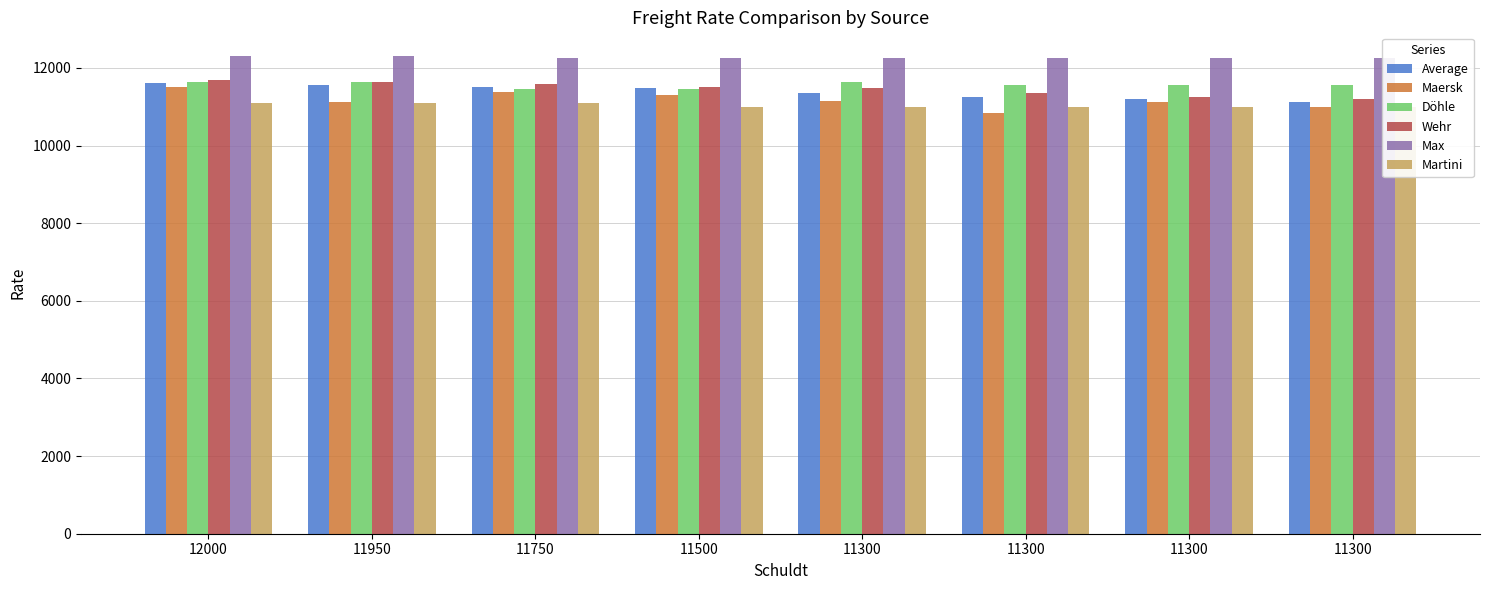

Count the number of categories in the chart.

8